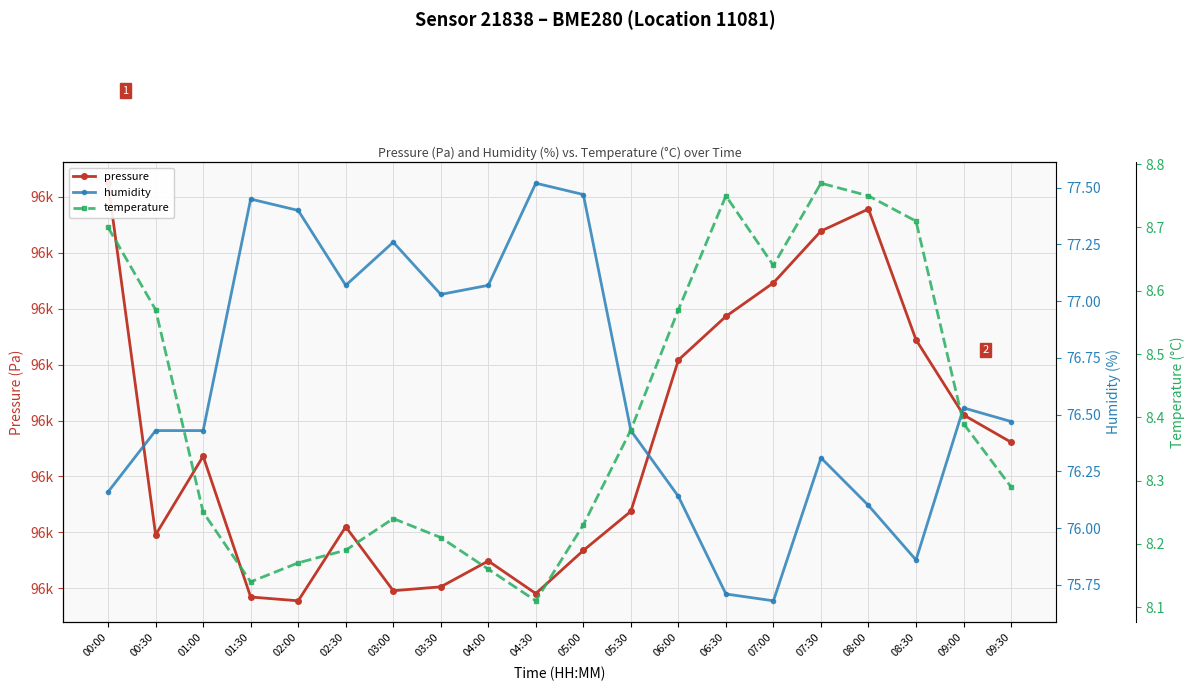

Is the value of pressure at 02:30 greater than the value of humidity at 02:00?

Yes